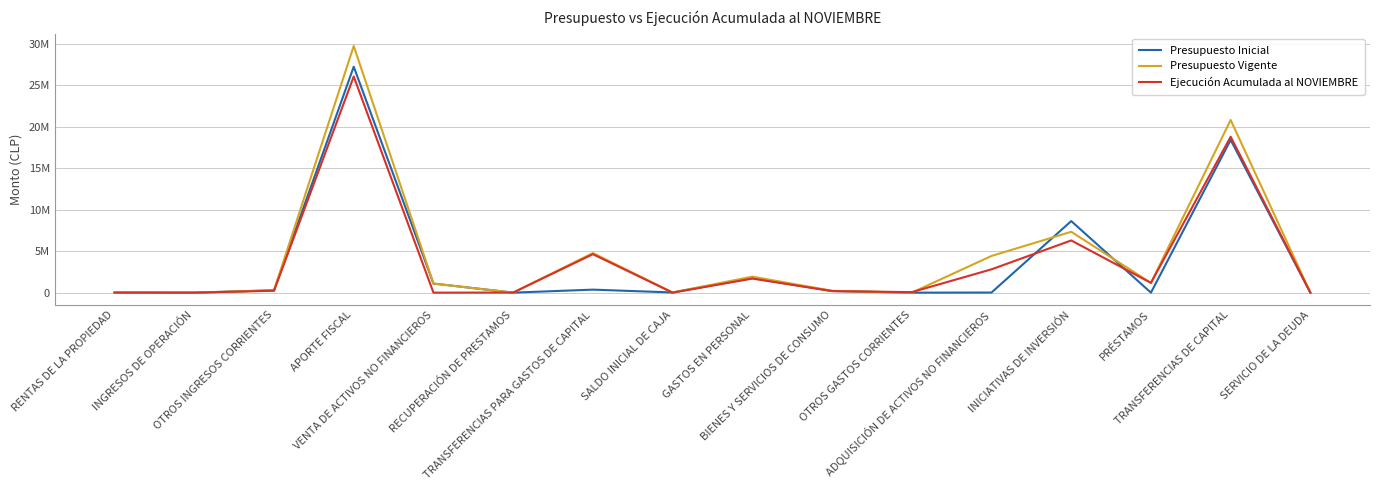

Is it true that Ejecución Acumulada al NOVIEMBRE equals 15572 at RECUPERACIÓN DE PRESTAMOS?

True